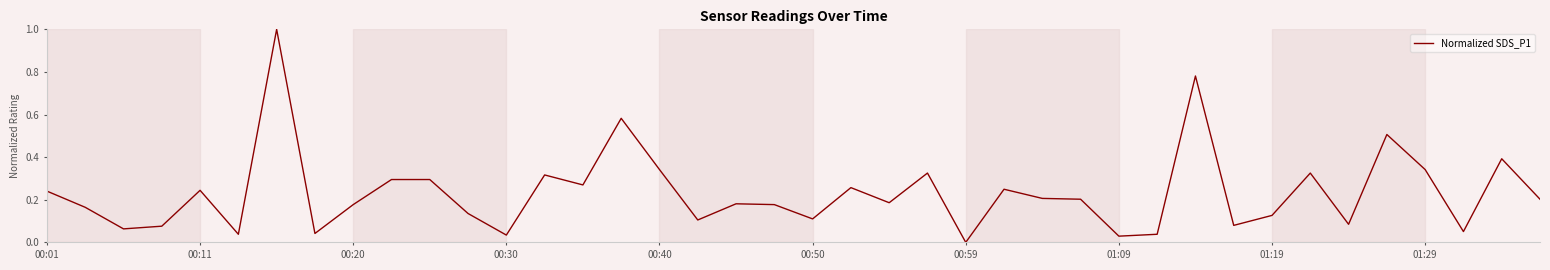

What is the difference between the maximum and minimum values?

1.0